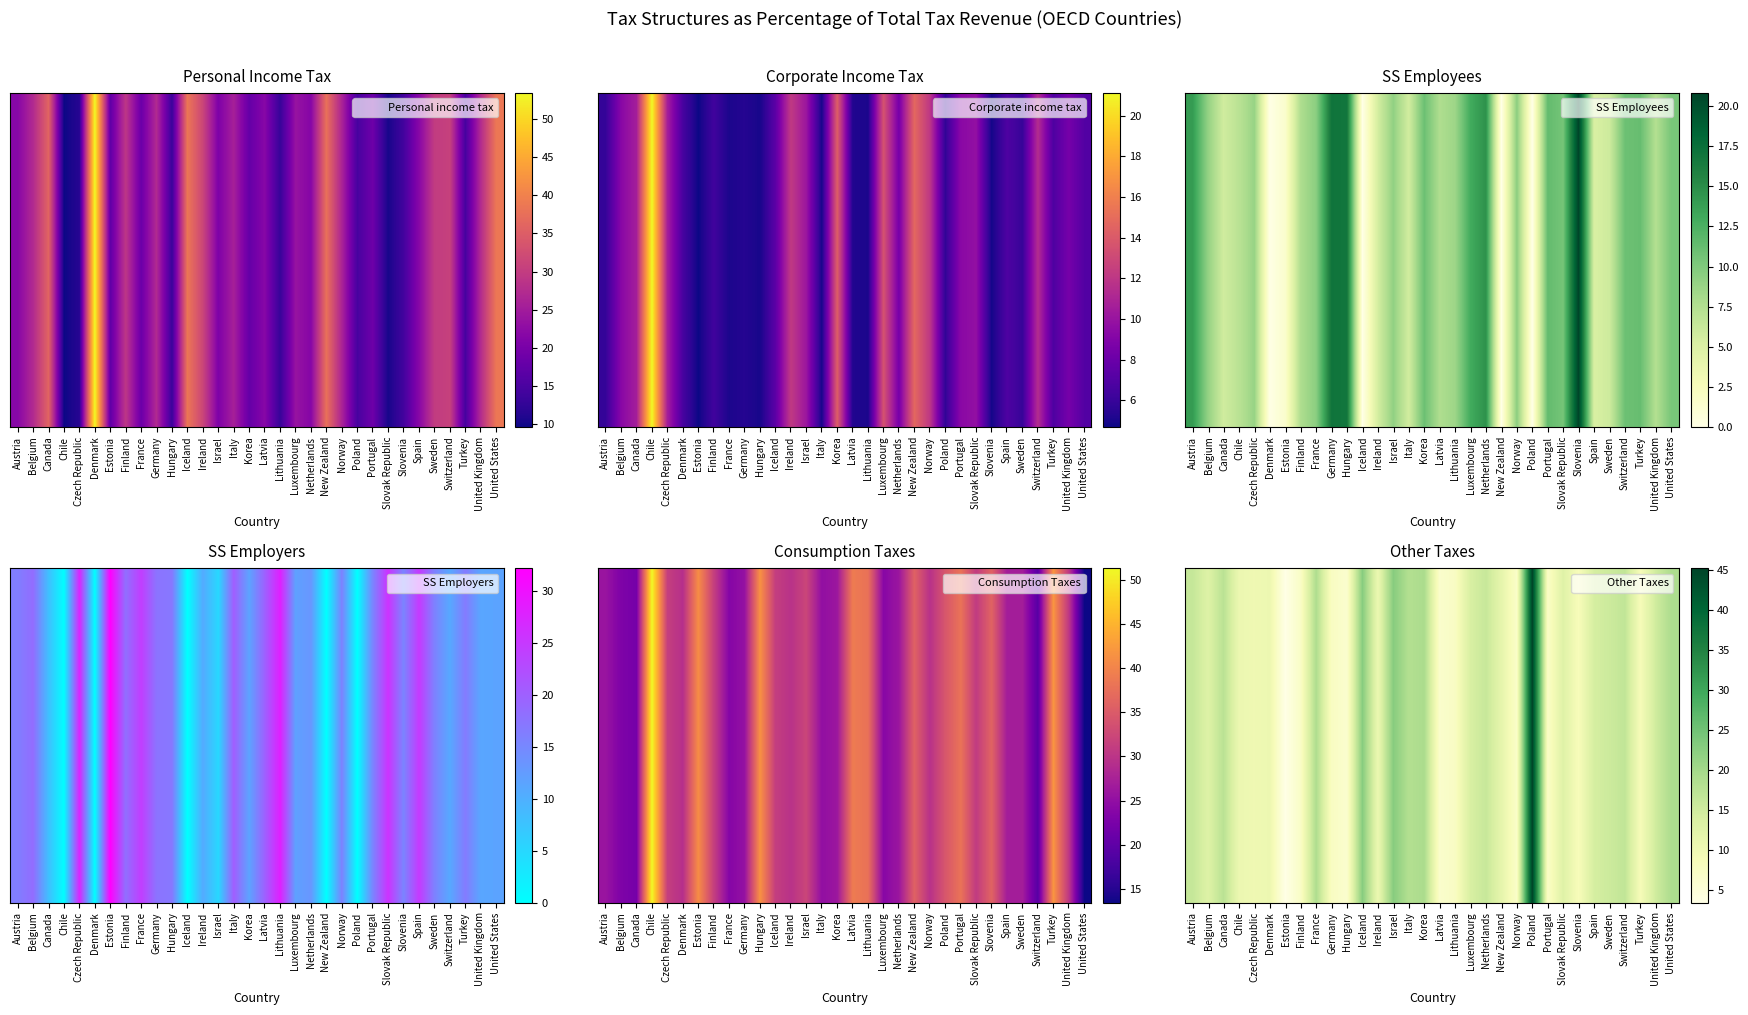

Which has a higher value, Slovak Republic or Portugal?

Slovak Republic